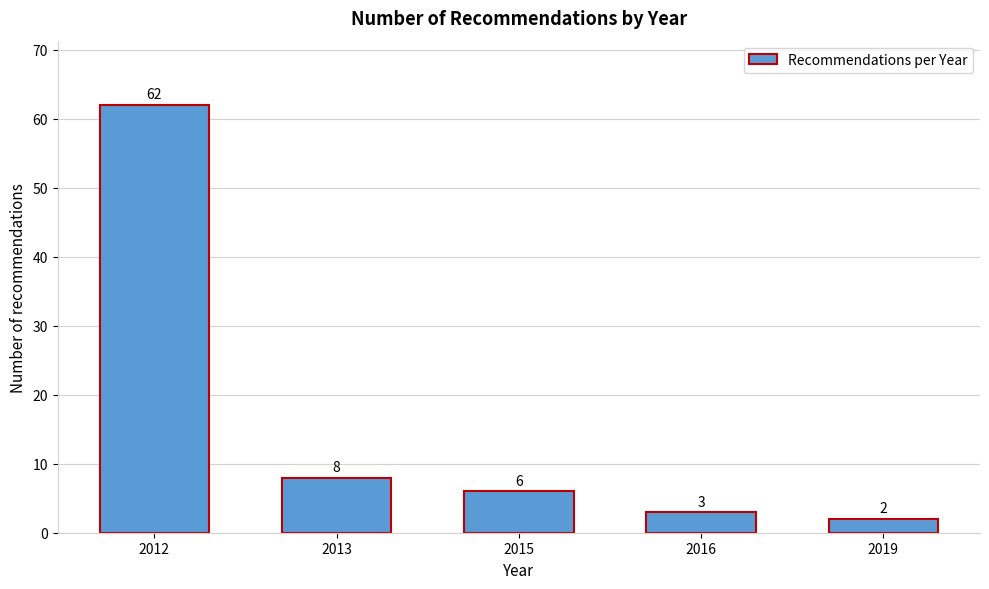

Reading left to right, what are all the values shown in this chart?

2012=62	2013=8	2015=6	2016=3	2019=2